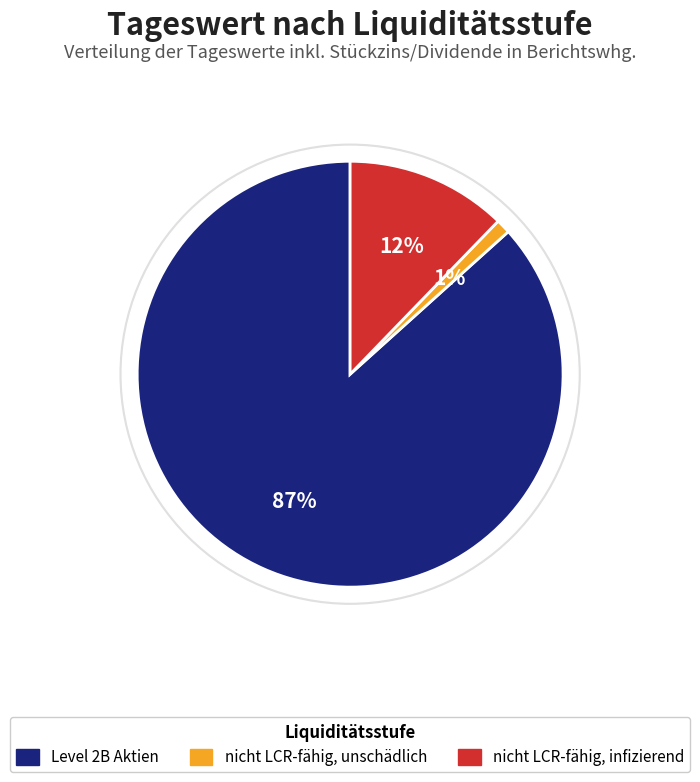

What percentage is the nicht LCR-fähig, unschädlich slice, to the nearest percent?

1%